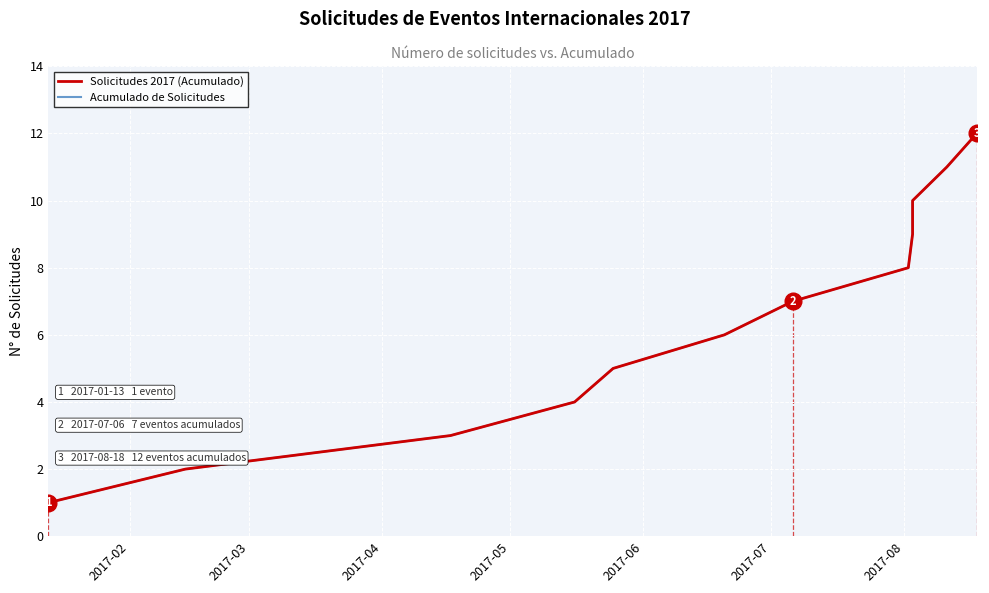

How many distinct data groups are displayed?

2